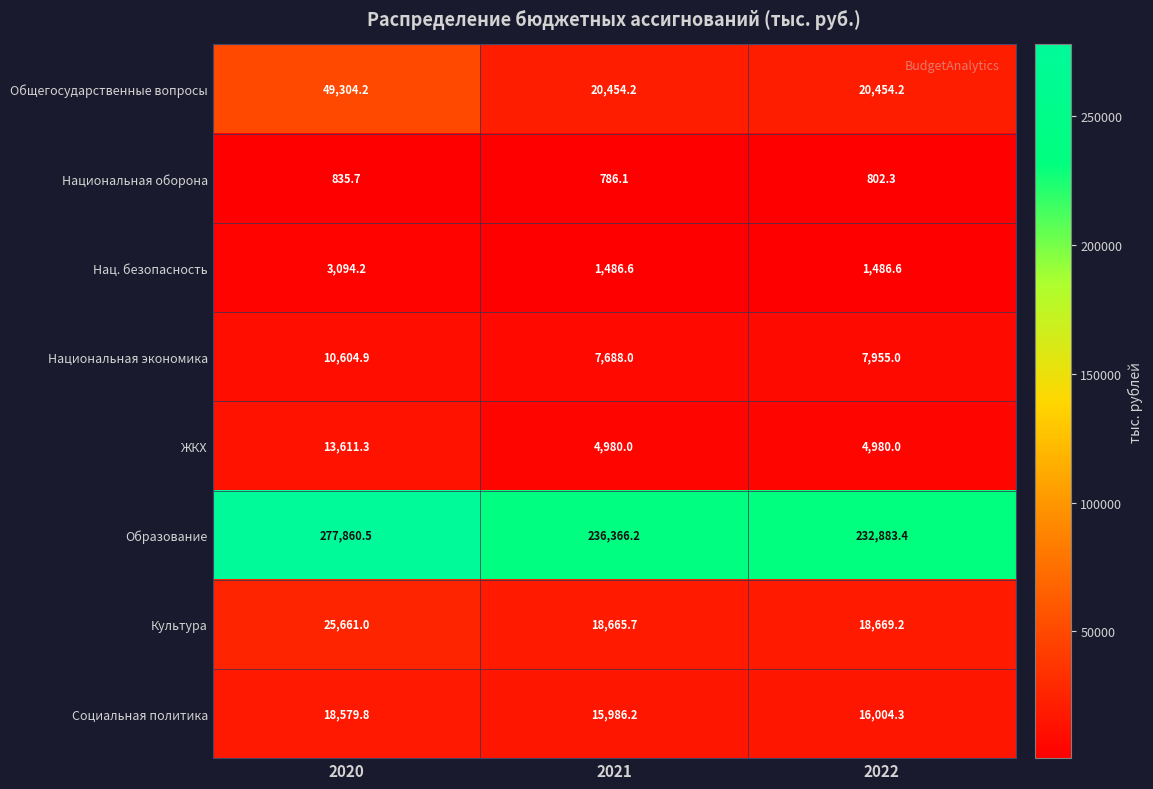

What is the difference between the highest and lowest values at 2022?

232081.1